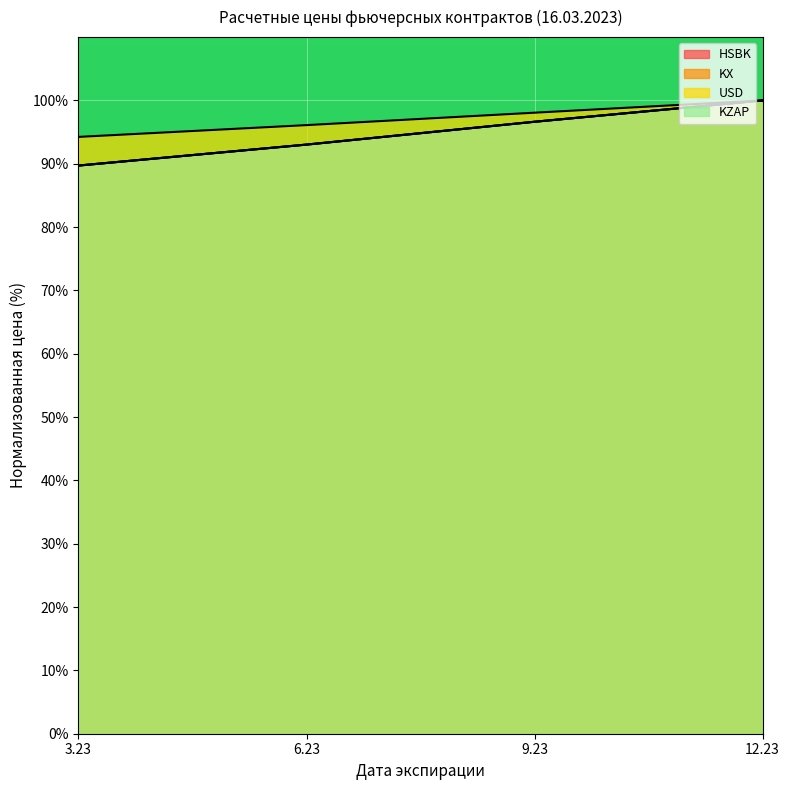

Reading left to right, list all the values displayed in this chart.

HSBK: 3.23=89.7	6.23=93.0	9.23=96.6	12.23=100.0
KX: 3.23=89.7	6.23=93.0	9.23=96.6	12.23=100.0
USD: 3.23=94.2	6.23=96.1	9.23=98.1	12.23=100.0
KZAP: 3.23=89.7	6.23=93.0	9.23=96.6	12.23=100.0